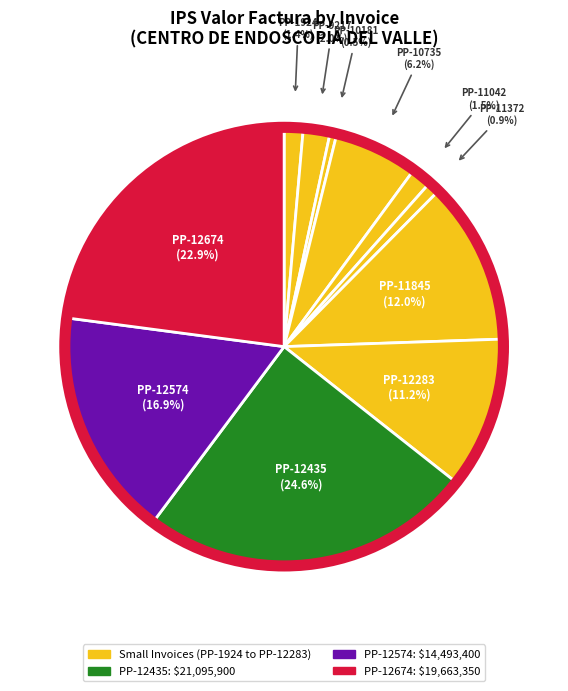

Rank the categories by value from highest to lowest.

PP-12435, PP-12674, PP-12574, PP-11845, PP-12283, PP-10735, PP-9217, PP-11042, PP-1924, PP-11372, PP-10181